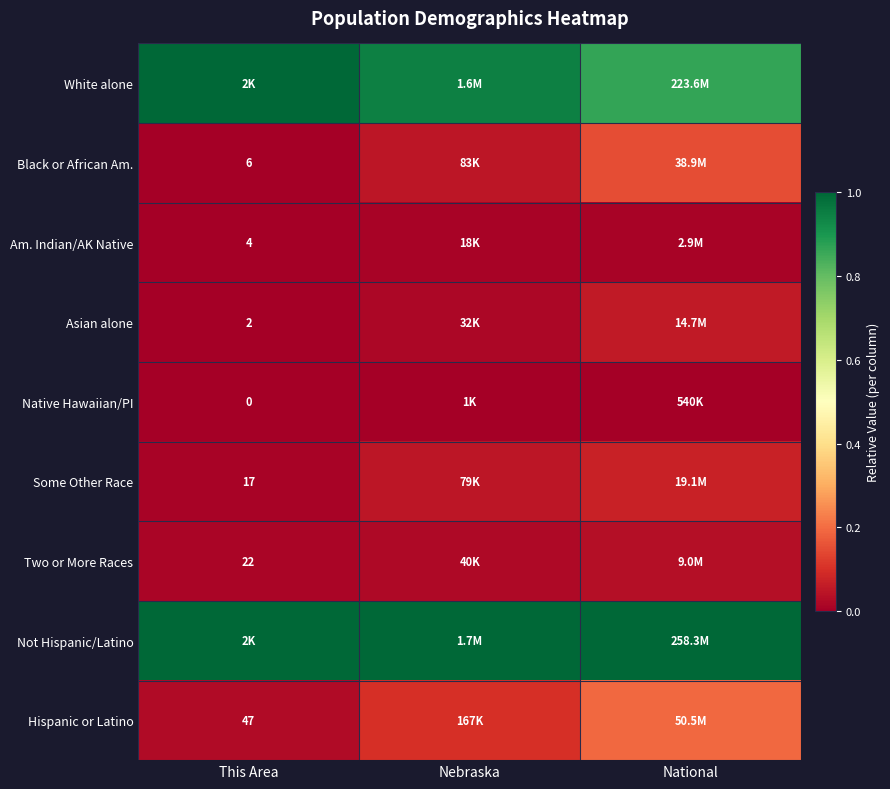

At which category is the sum across all series the highest?

National